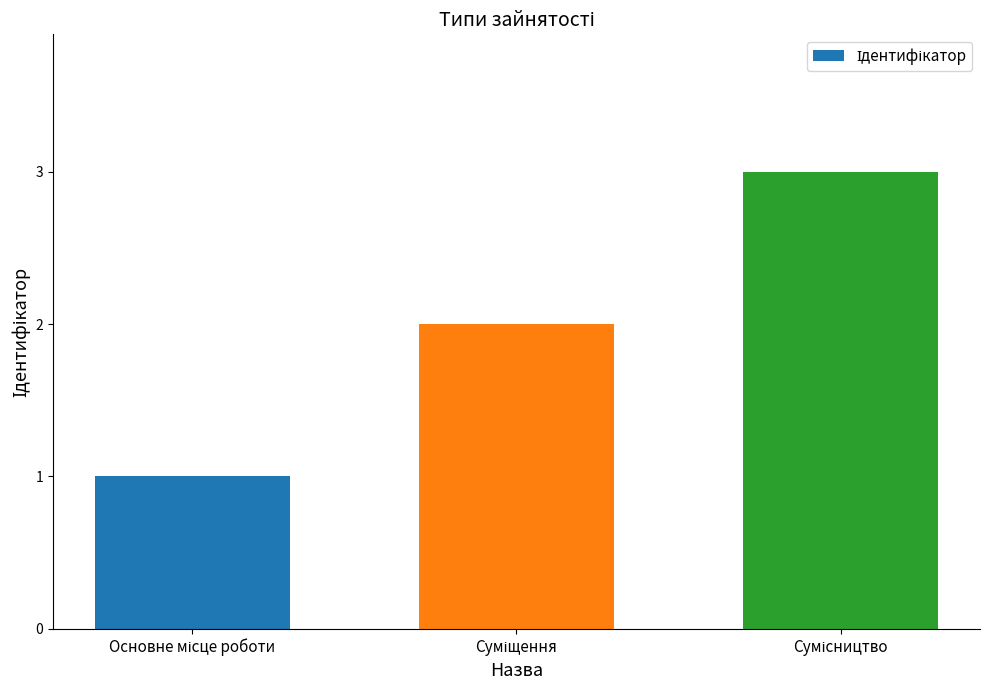

What is the maximum value shown in the chart?

3